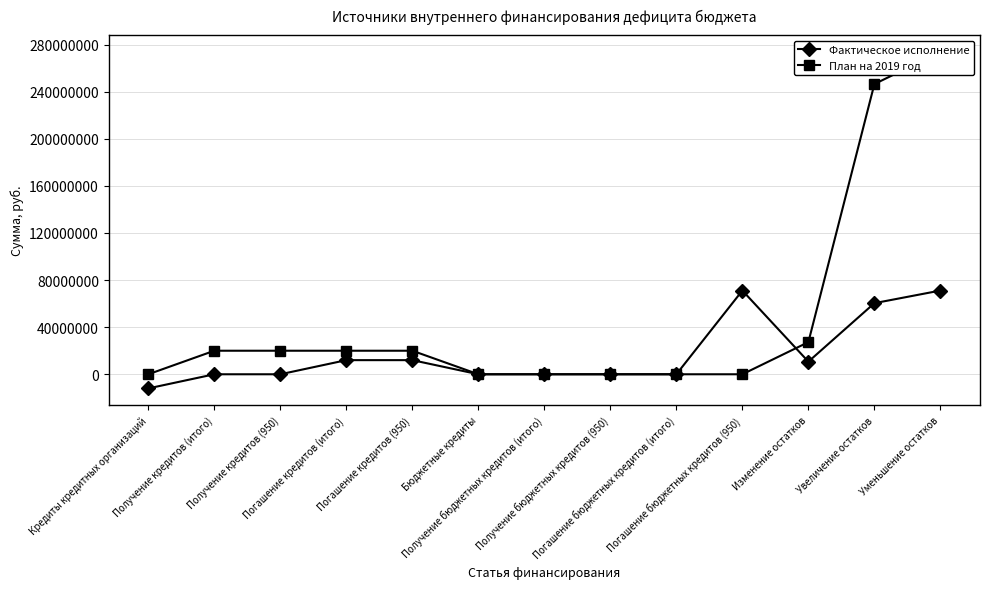

Which series has the largest range (max minus min)?

План на 2019 год